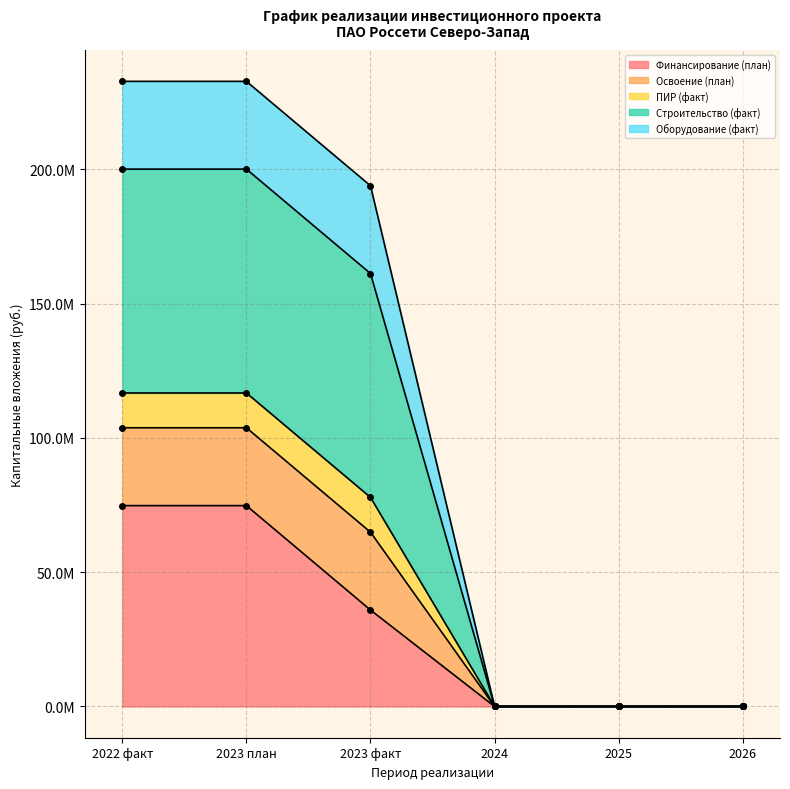

How many data points does each series have?

6